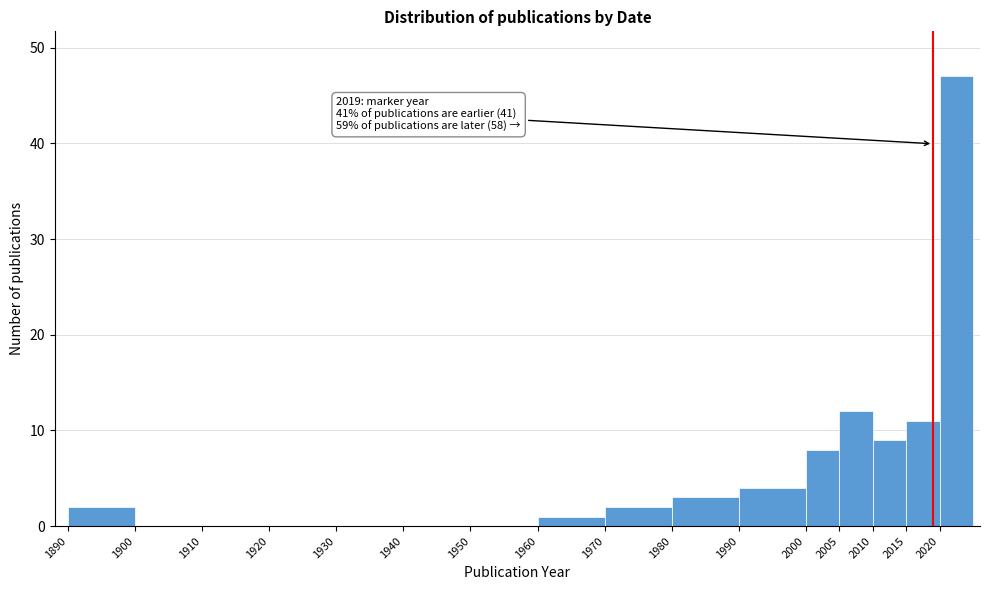

Which range on the x-axis has the tallest bar?

2020 to 2025